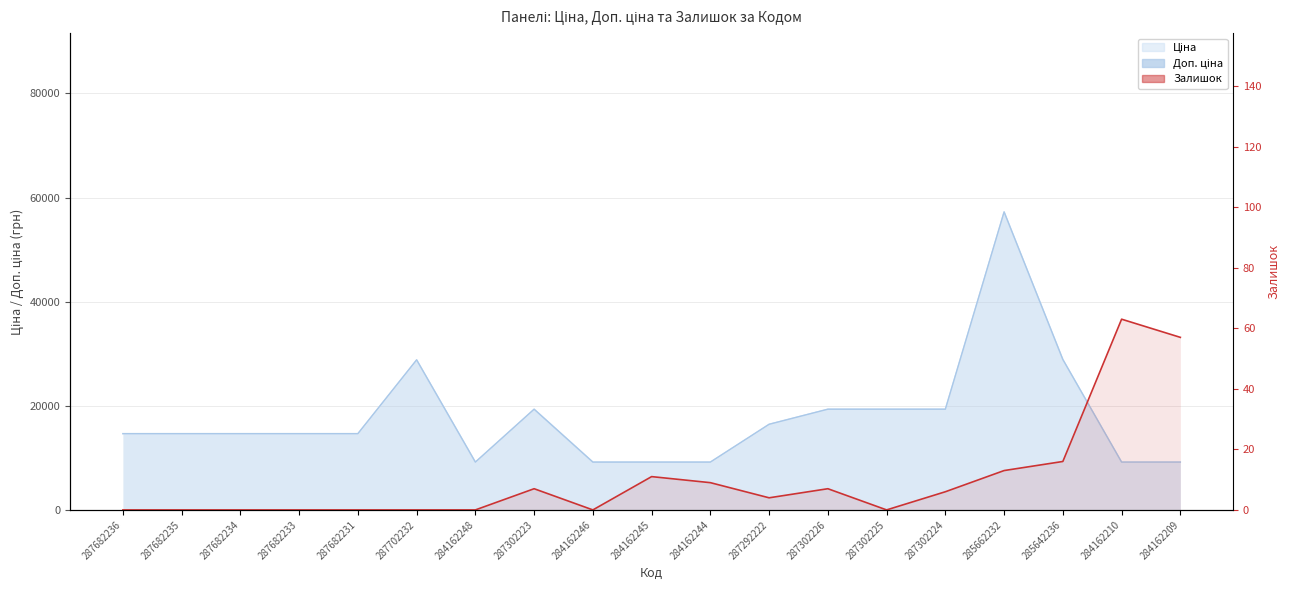

How many data points are less than 4?

9